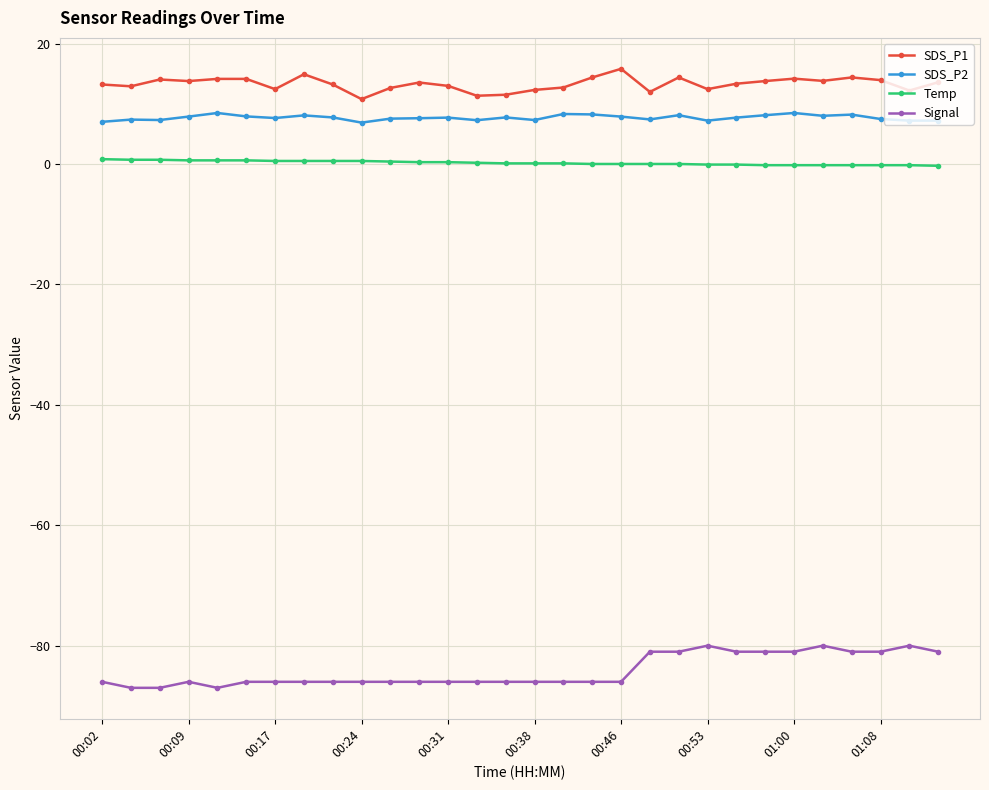

What is the sum of all Temp values?

5.8